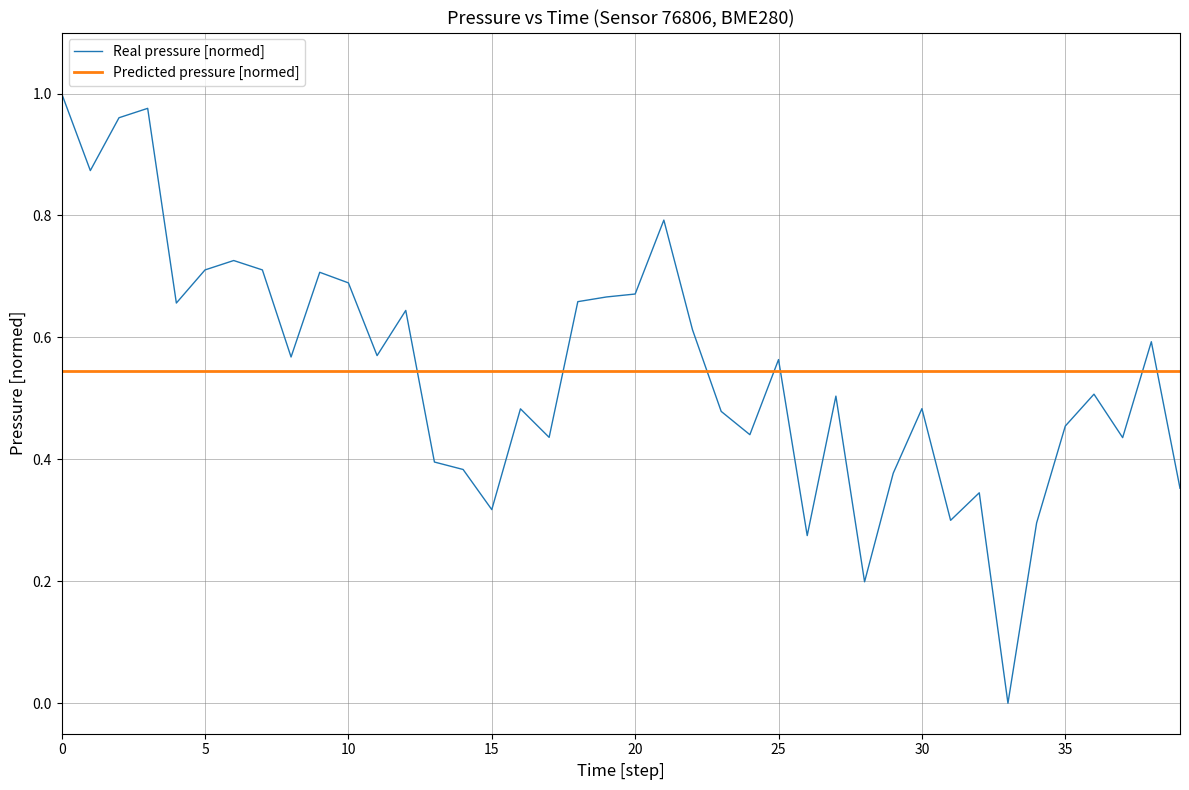

At how many categories does at least one series exceed 0?

40